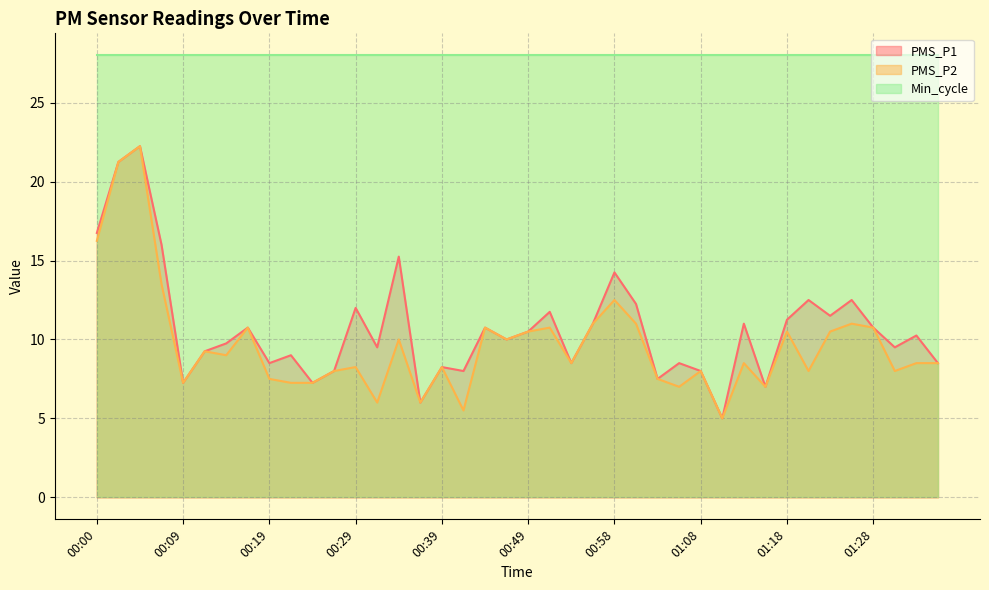

True or false: PMS_P2 has more than 1 points higher than both neighbors.

True